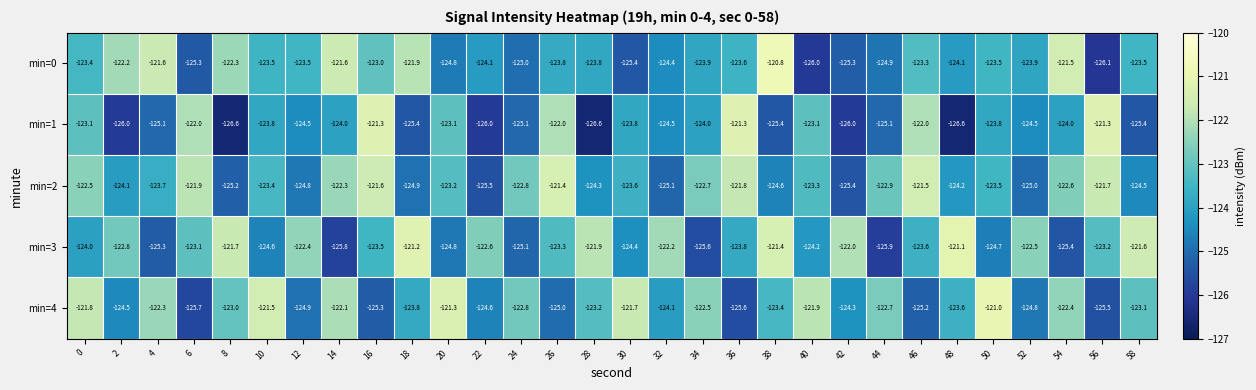

How many series are shown in this chart?

5